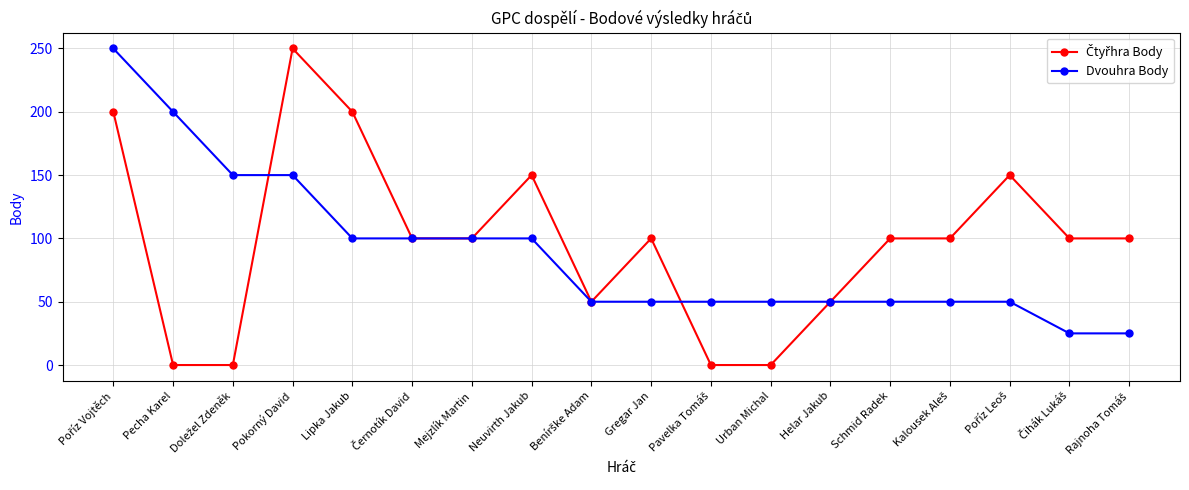

The value of Dvouhra Body at Helar Jakub is 50. True or false?

True